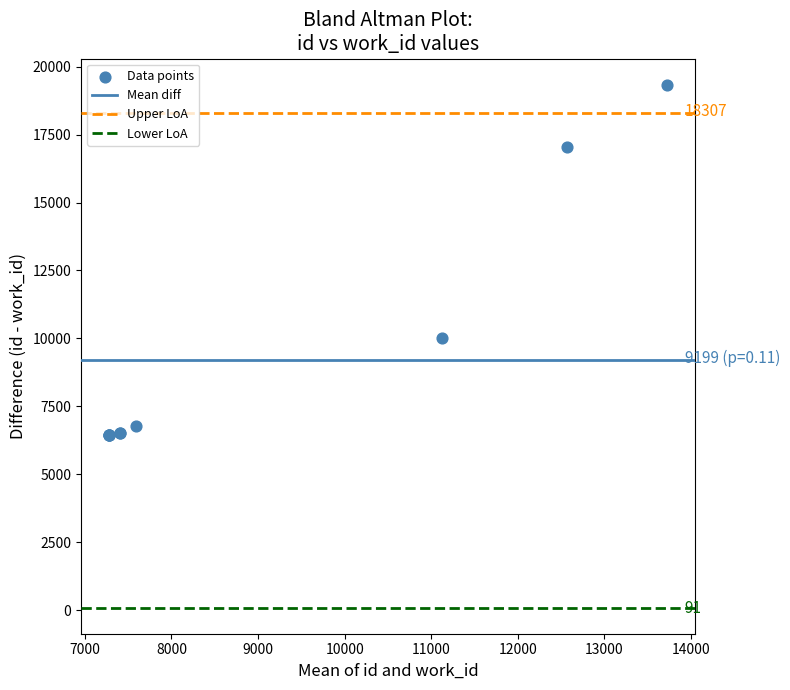

What Y value in the scatter plot is closest to 12890?

10030